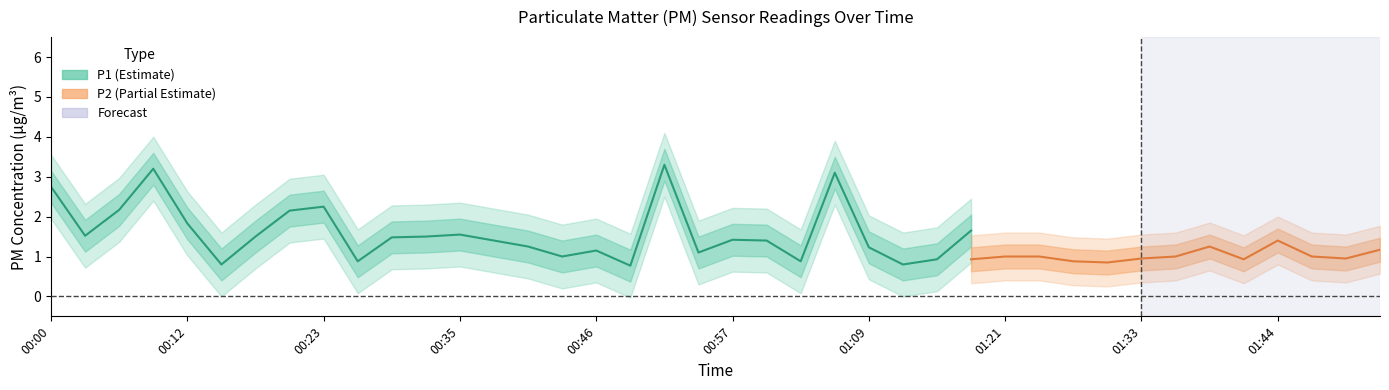

What is the maximum value for P2?

1.4